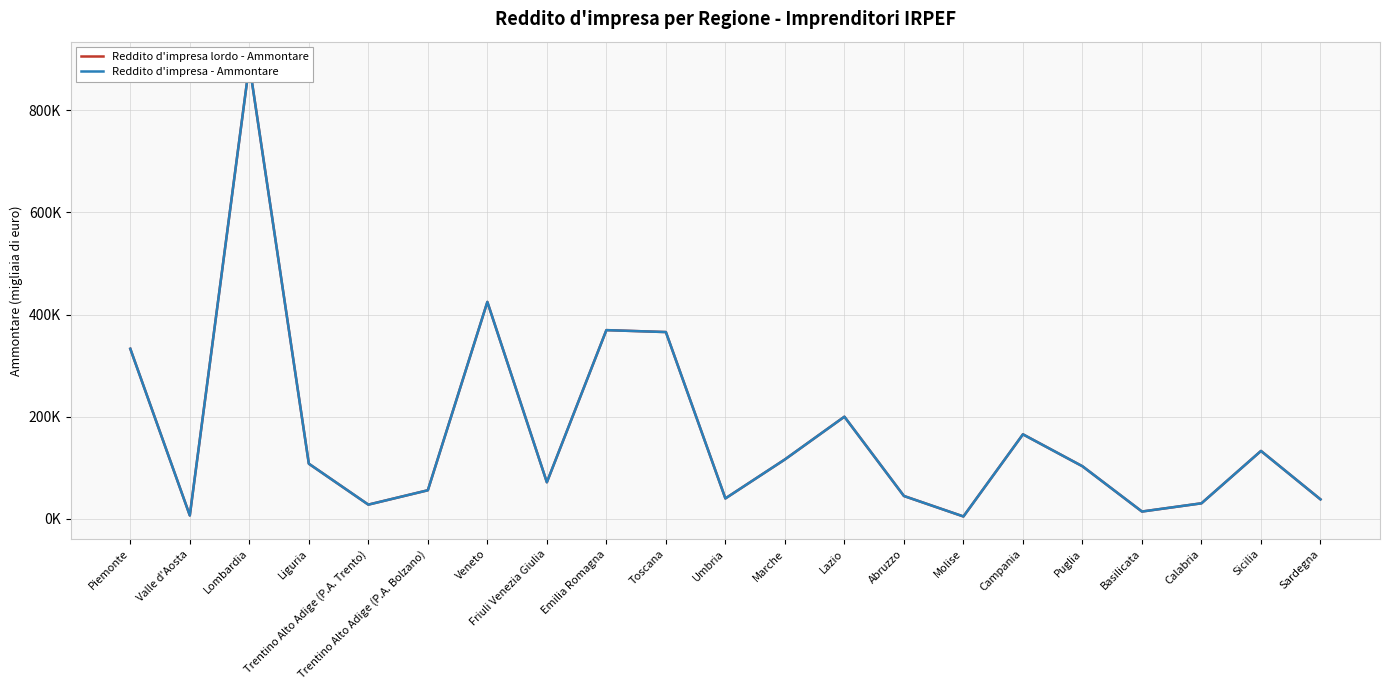

Where is the first local maximum for Reddito d'impresa - Ammontare?

Lombardia